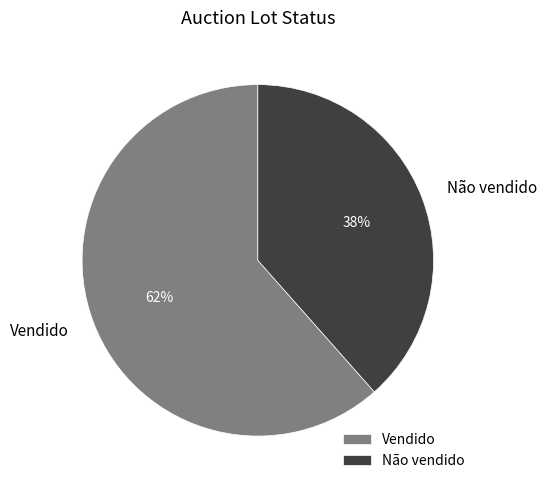

Which slice represents more than half of the pie?

Vendido